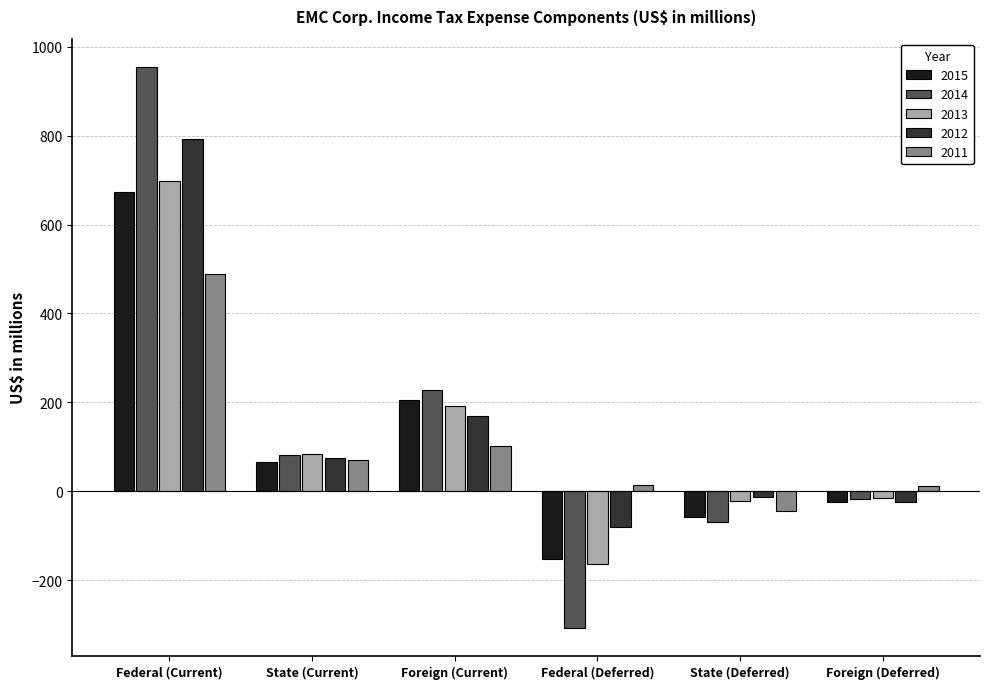

At which category does the chart reach its peak across all series?

Federal (Current)